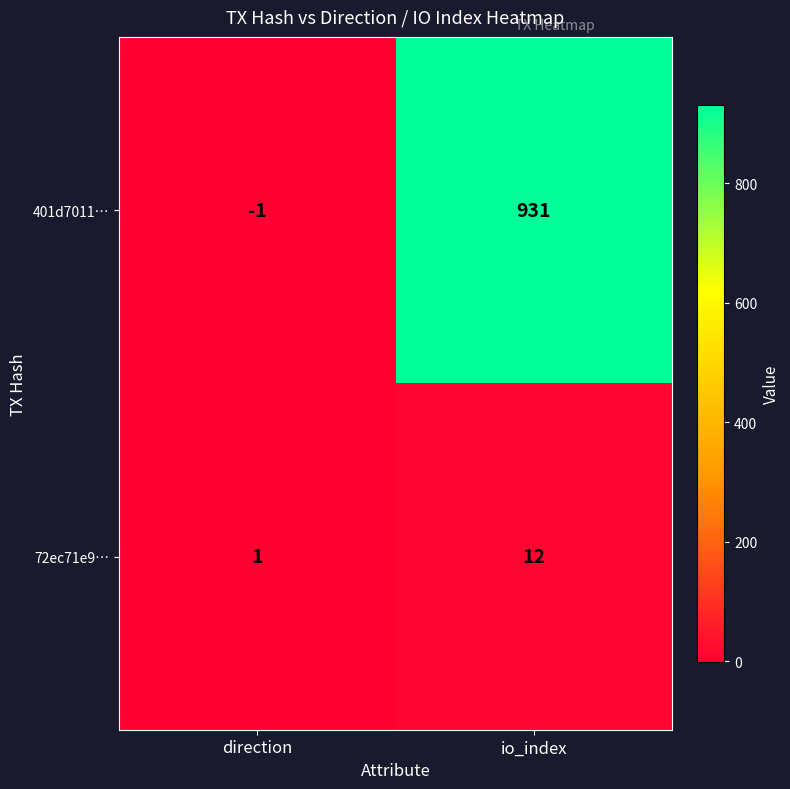

The value of 72ec71e9… at direction is 1. True or false?

True